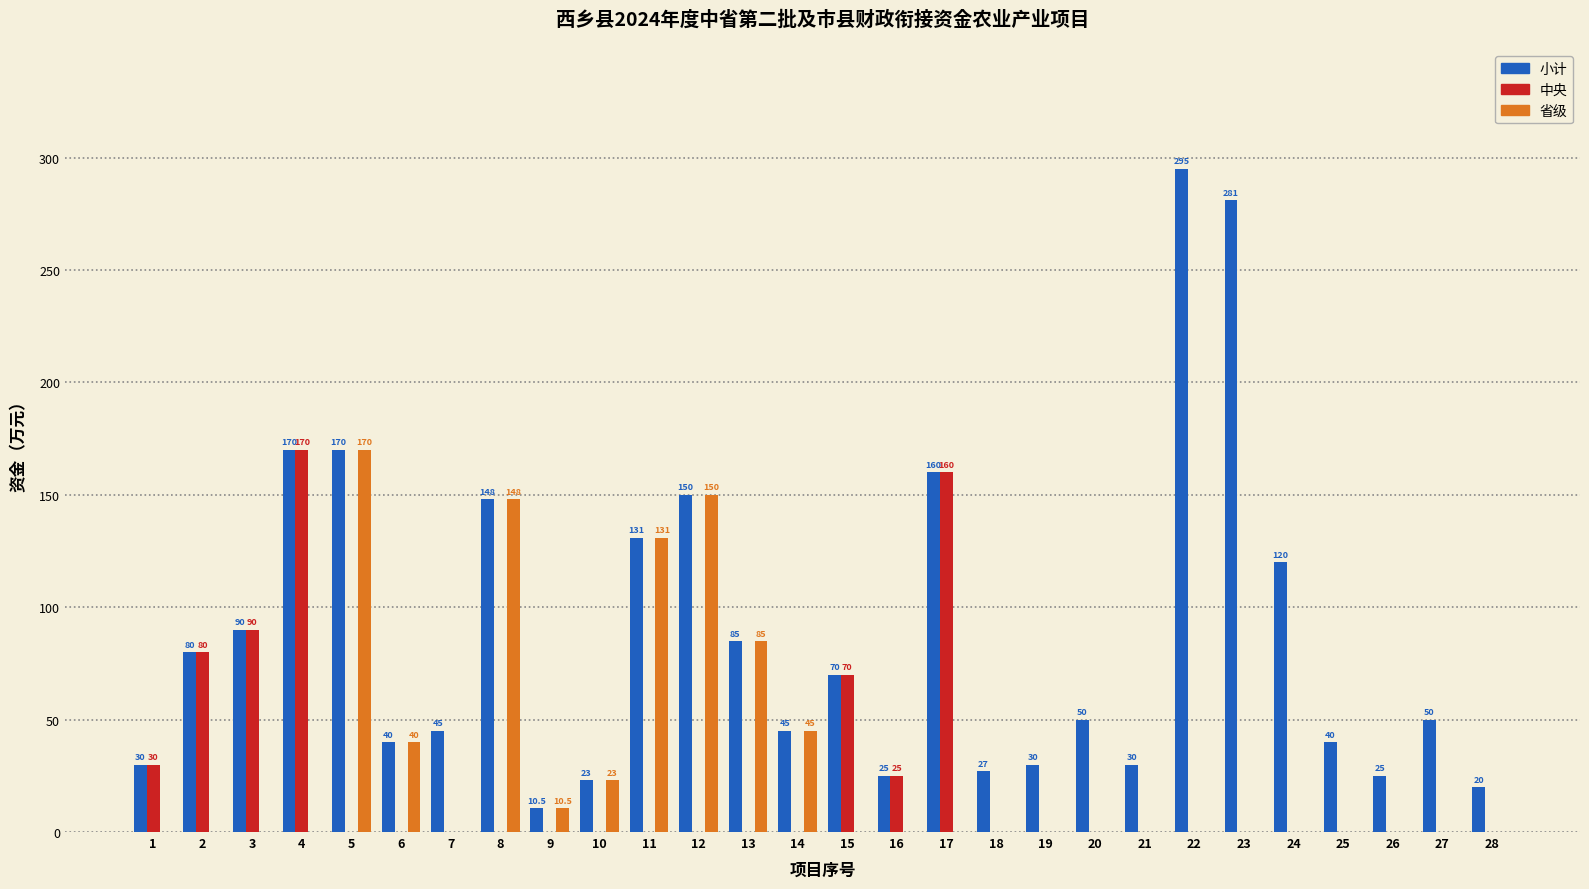

The value of 小计 at 20 is 10.5. True or false?

False